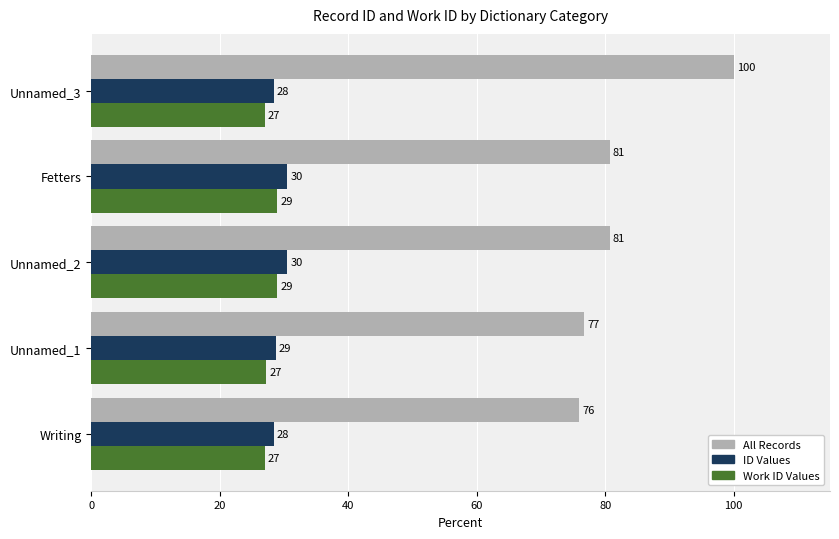

What is the difference between the Work ID Values values at Fetters and Unnamed_3?

2.0